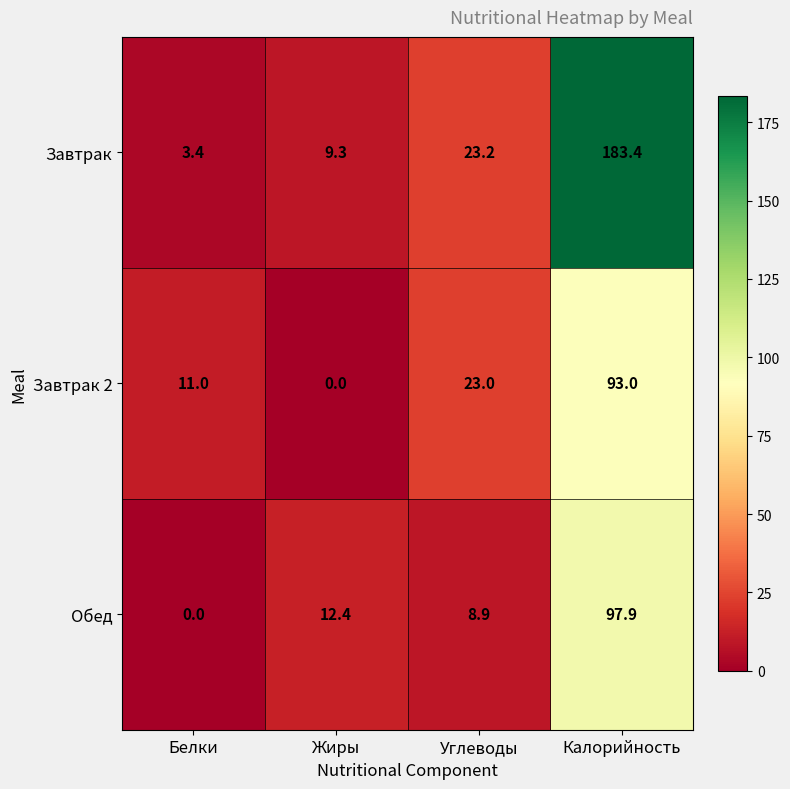

Between Жиры and Углеводы, which series saw the biggest shift?

Завтрак 2